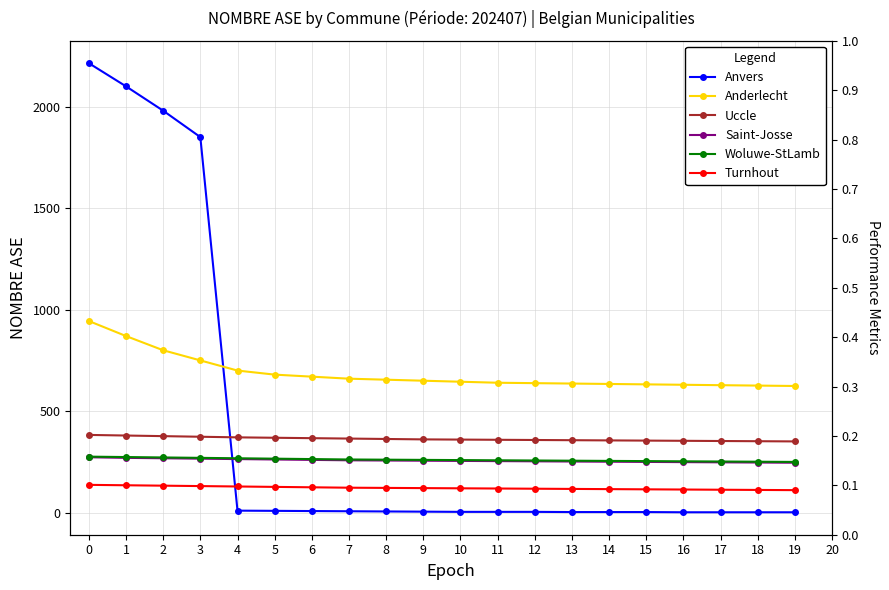

At how many categories does at least one series exceed 406?

20